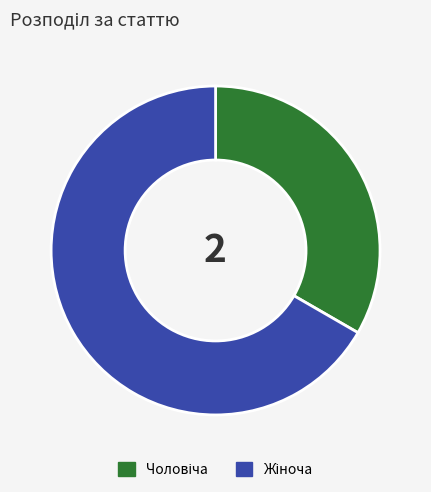

Does any single category account for the majority?

Yes